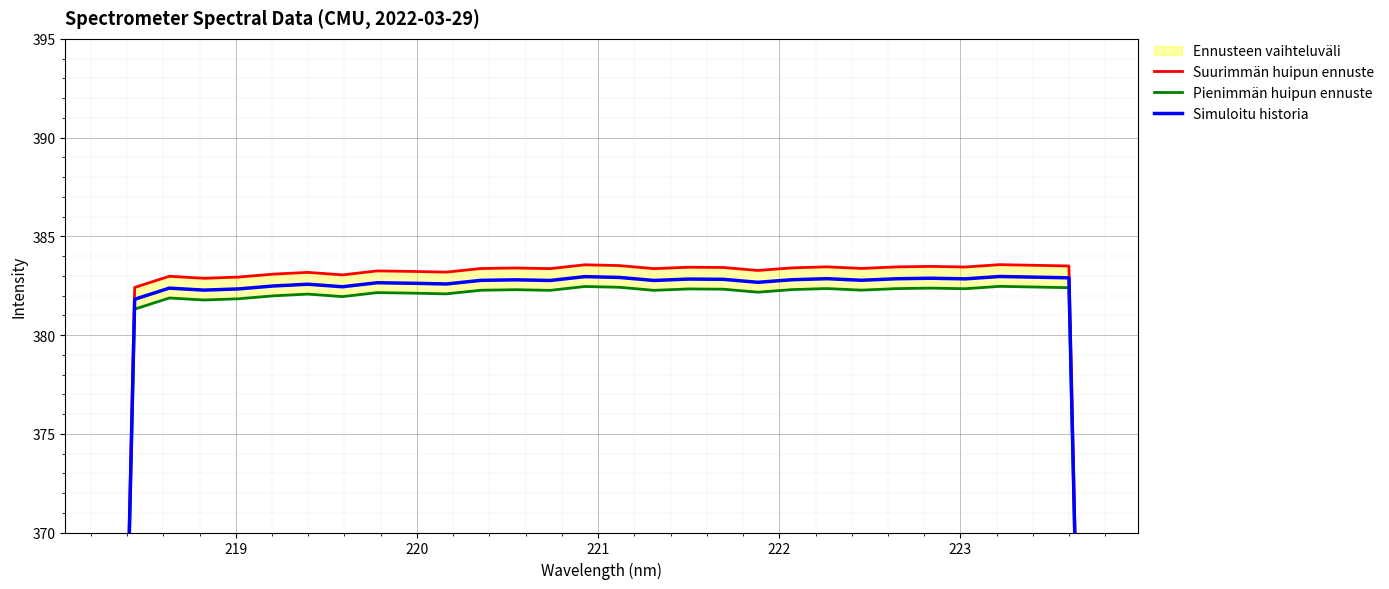

What is the greatest value displayed?

383.6